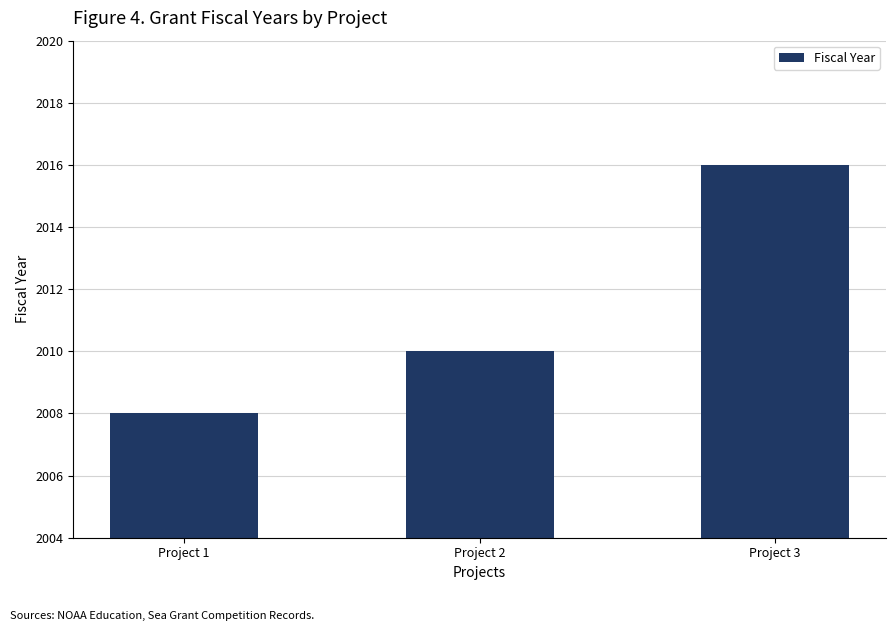

What is the approximate value at Project 1?

2008